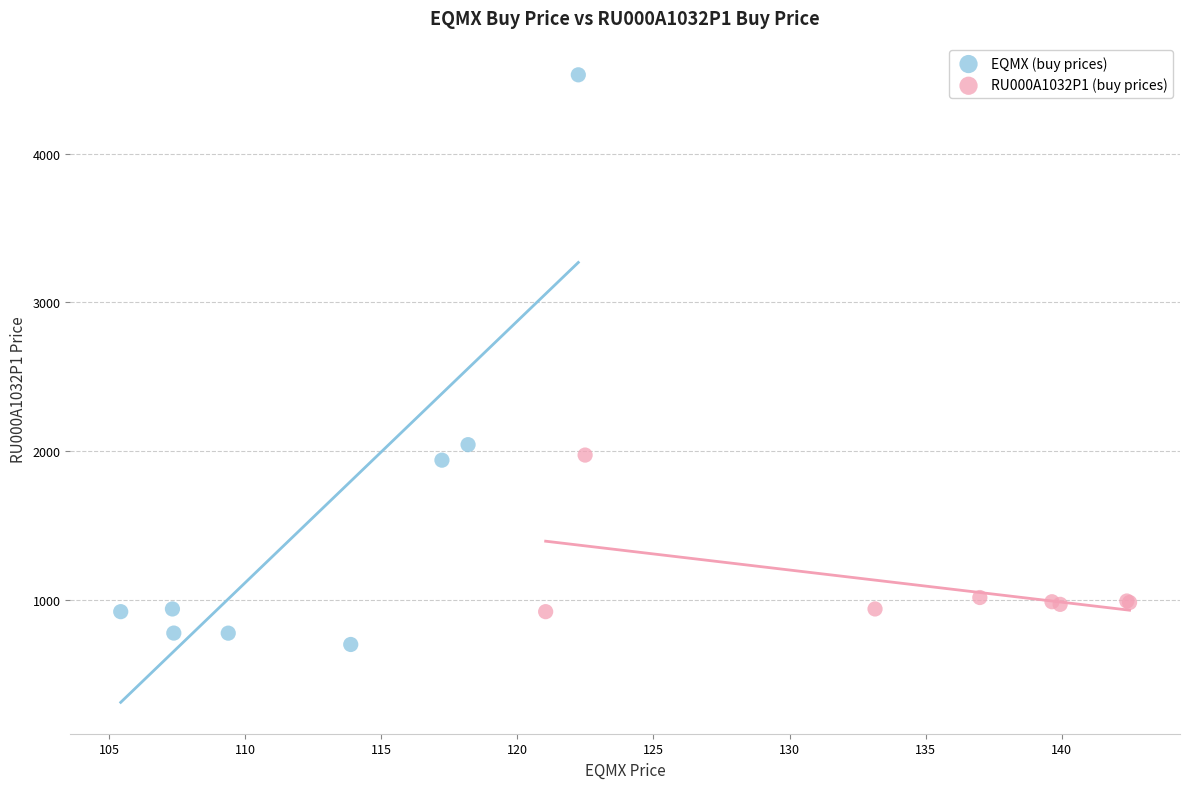

Which series reaches the maximum Y coordinate?

EQMX (buy prices)